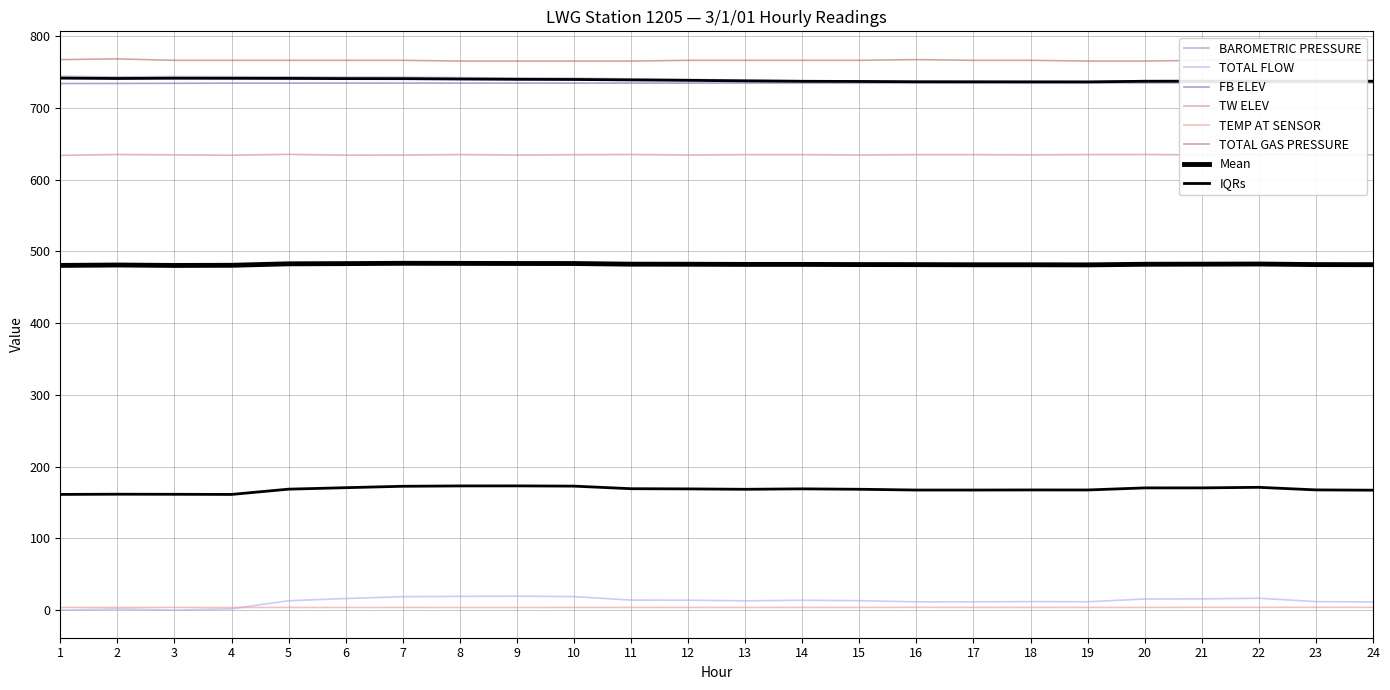

At which category is the sum across all series the highest?

7